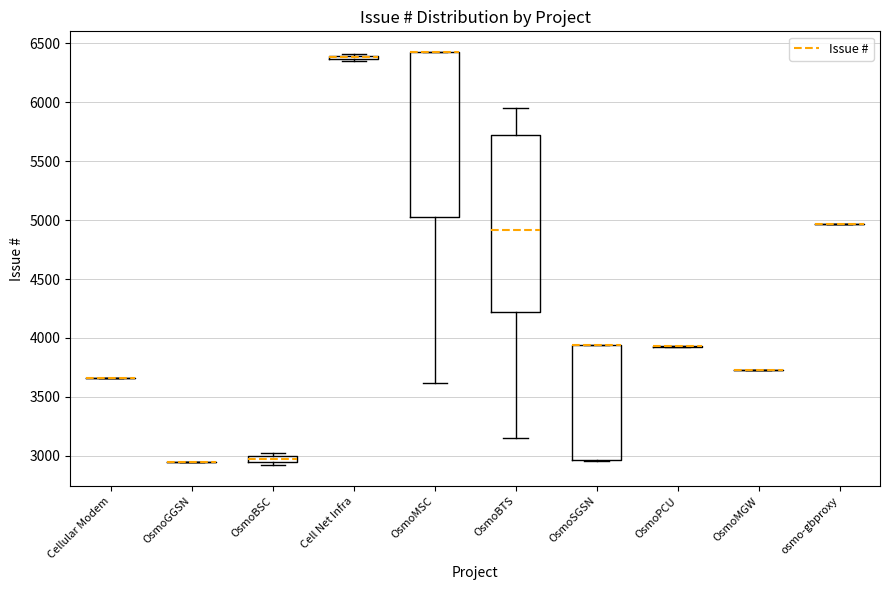

Which box is the tallest, from its lower edge to its upper edge?

OsmoBTS